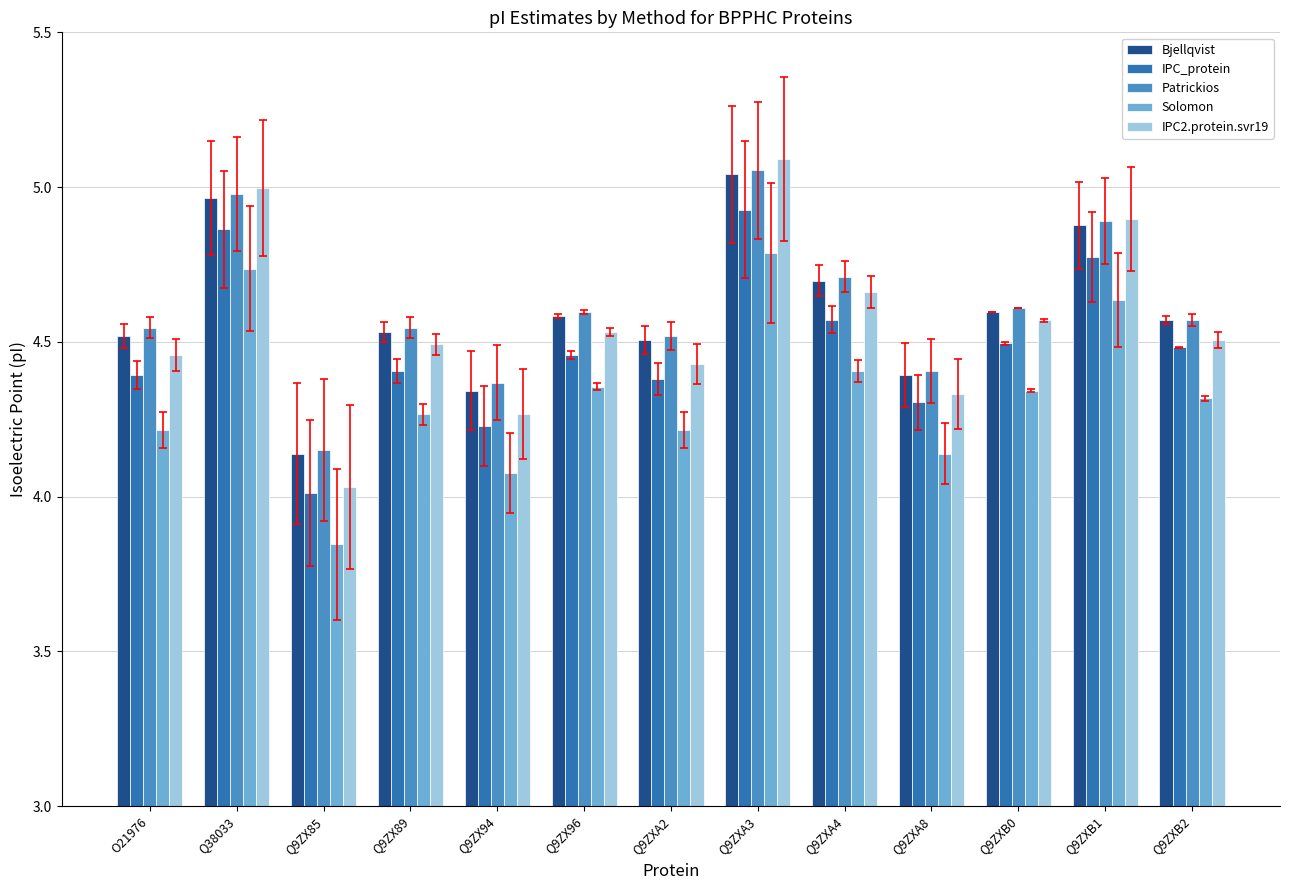

Between Q9ZXA4 and Q9ZXB1, which series saw the biggest shift?

IPC2.protein.svr19